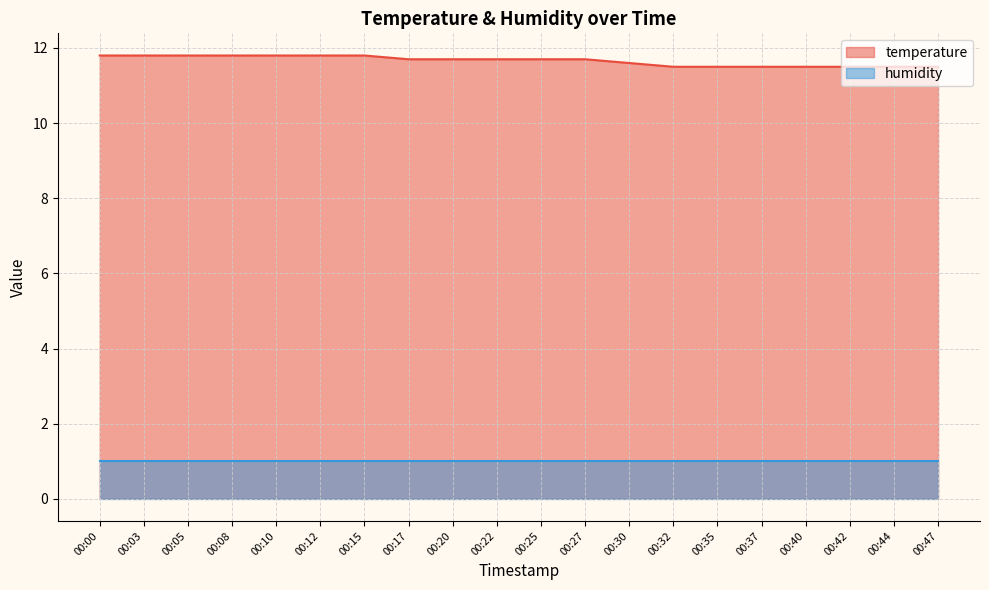

Which has a higher value, 00:35 or 00:20?

00:20